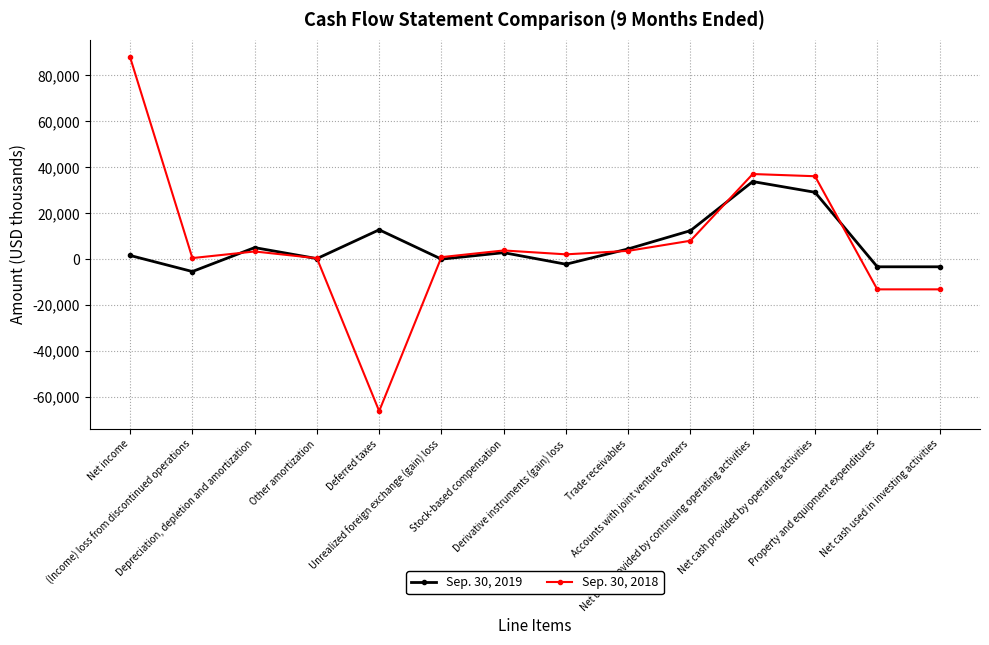

What are all the series names shown in the legend?

Sep. 30, 2019, Sep. 30, 2018